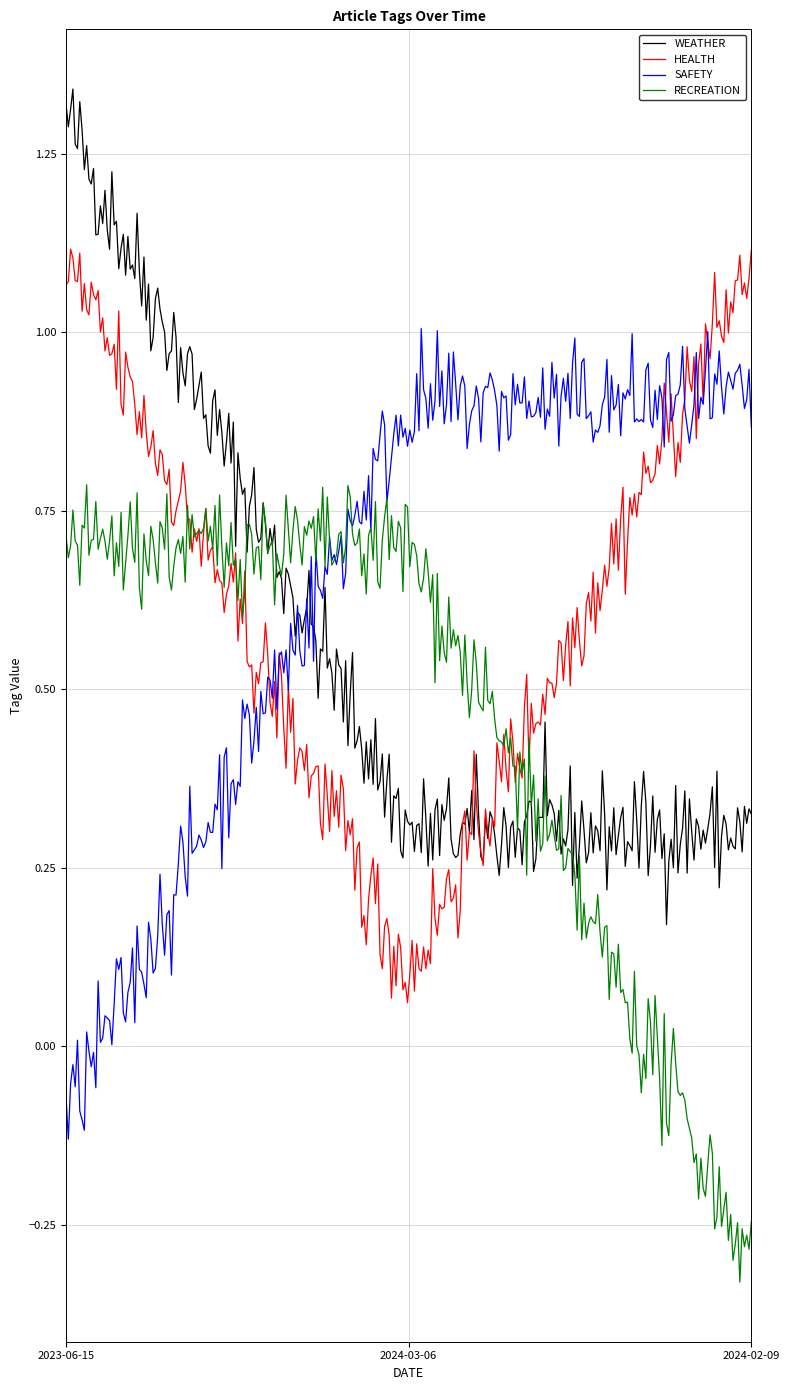

How many lines are shown in the chart?

4